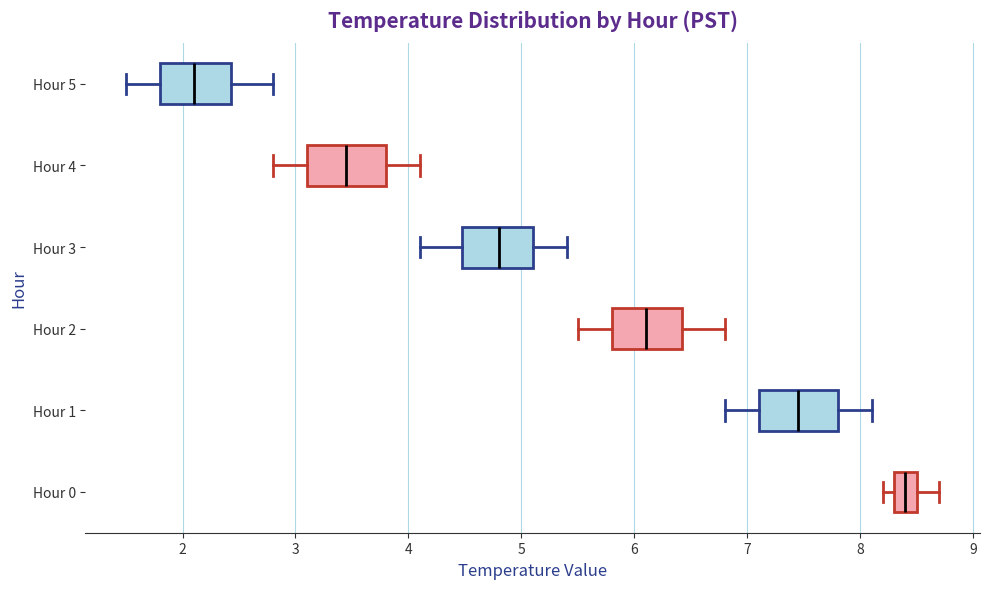

Reading bottom to top, transcribe this box plot: for each box, give where its median line is, the range the box spans, and where its two whiskers end, as read against the x-axis. The values are not printed on the chart, so give them approximately, as read against the axis.

Hour 0: median 8.4, box 8.3 to 8.5, whiskers 8.2 to 8.7
Hour 1: median 7.5, box 7.1 to 7.8, whiskers 6.8 to 8.1
Hour 2: median 6.1, box 5.8 to 6.4, whiskers 5.5 to 6.8
Hour 3: median 4.8, box 4.5 to 5.1, whiskers 4.1 to 5.4
Hour 4: median 3.5, box 3.1 to 3.8, whiskers 2.8 to 4.1
Hour 5: median 2.1, box 1.8 to 2.4, whiskers 1.5 to 2.8